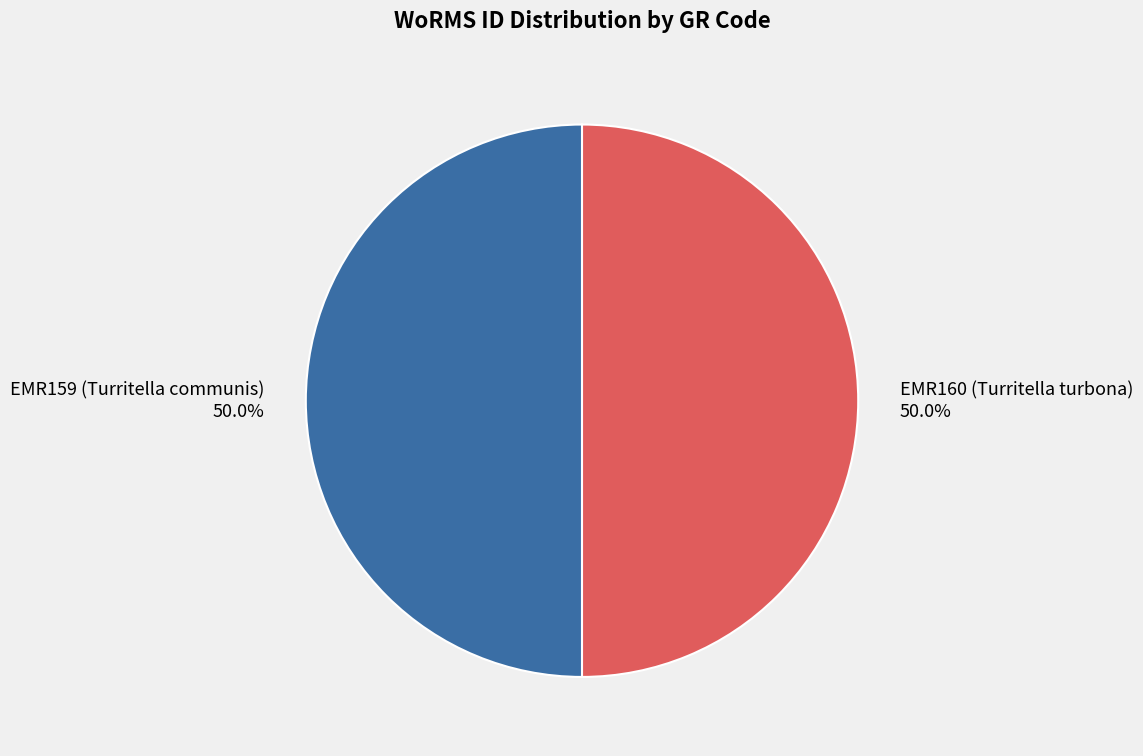

What percentage do EMR160 (Turritella turbona) and EMR159 (Turritella communis) together represent?

100.0%